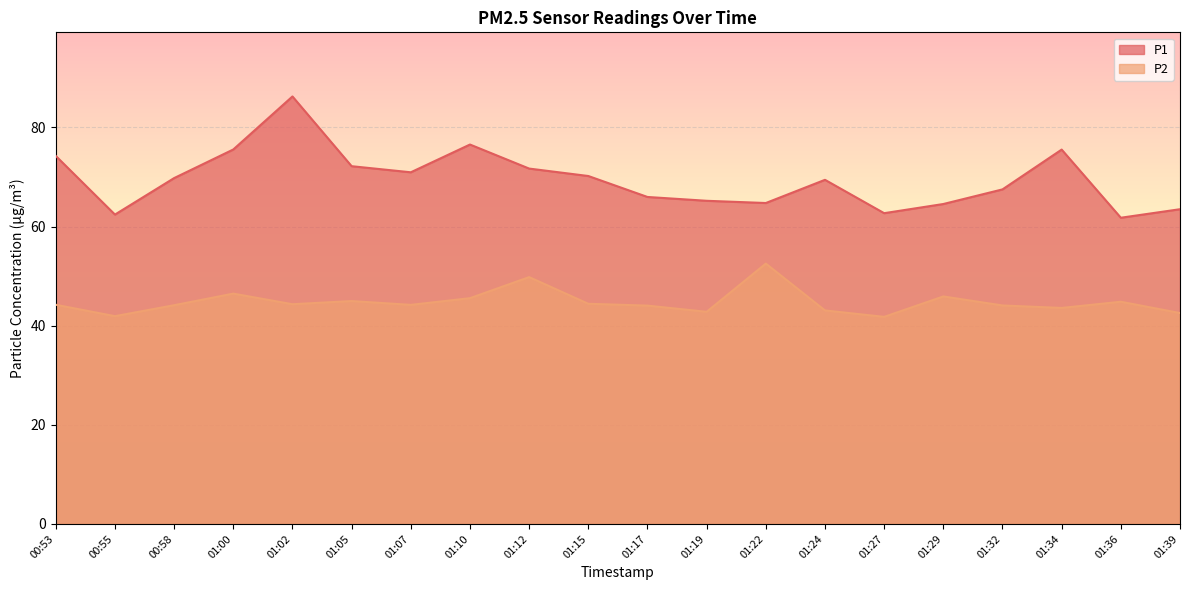

What is the value of the P1 point at the 15th from the left?

62.7